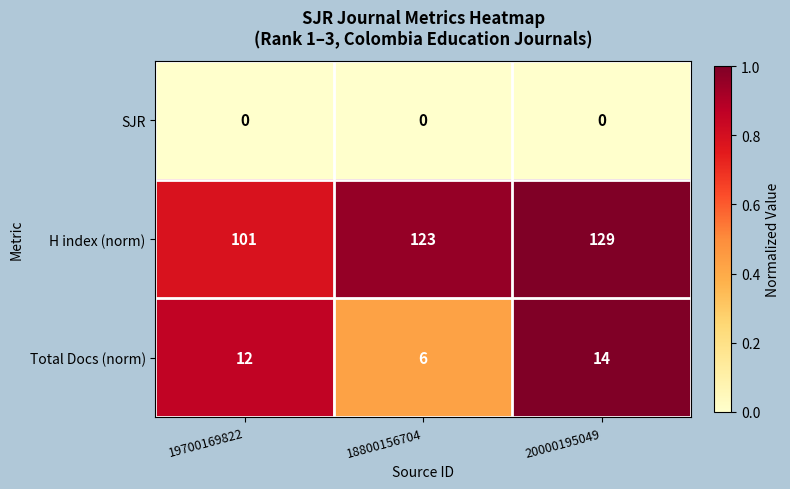

What is the difference between the highest and lowest values at 18800156704?

123